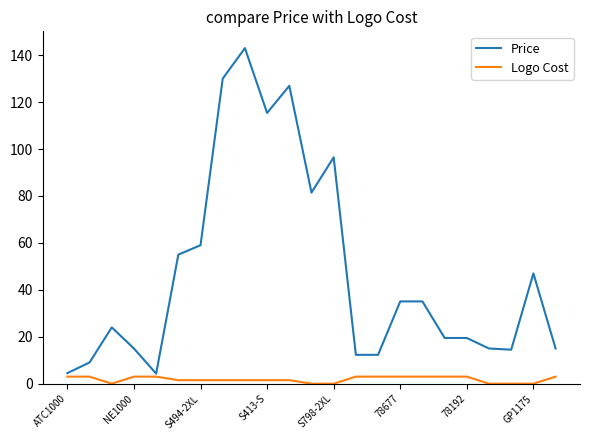

Rank the series by their average value, from highest to lowest.

Price, Logo Cost